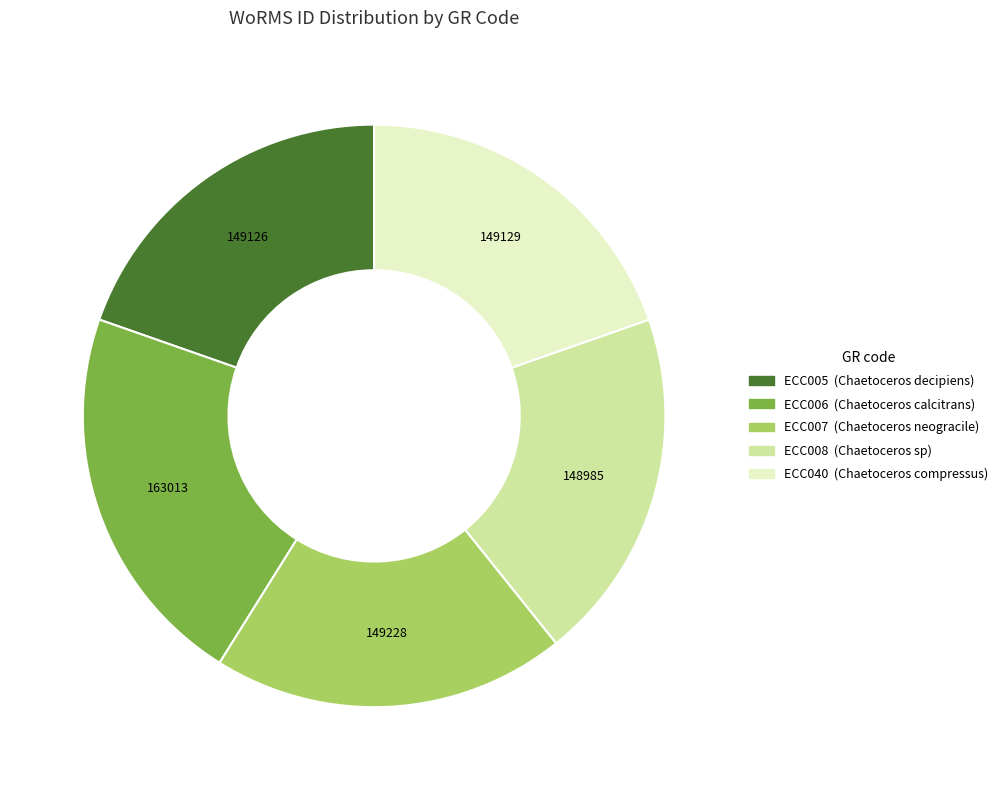

Is there any slice that represents more than half of the pie?

No